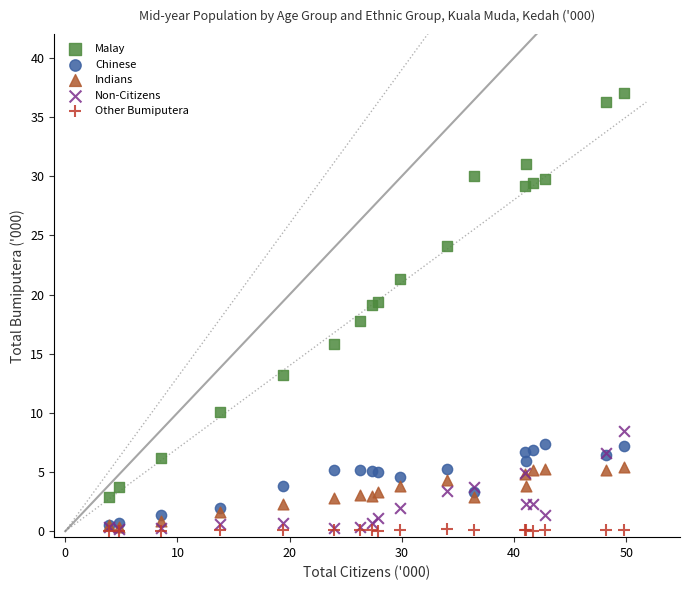

What are all the series names shown in the legend?

Malay, Chinese, Indians, Non-Citizens, Other Bumiputera